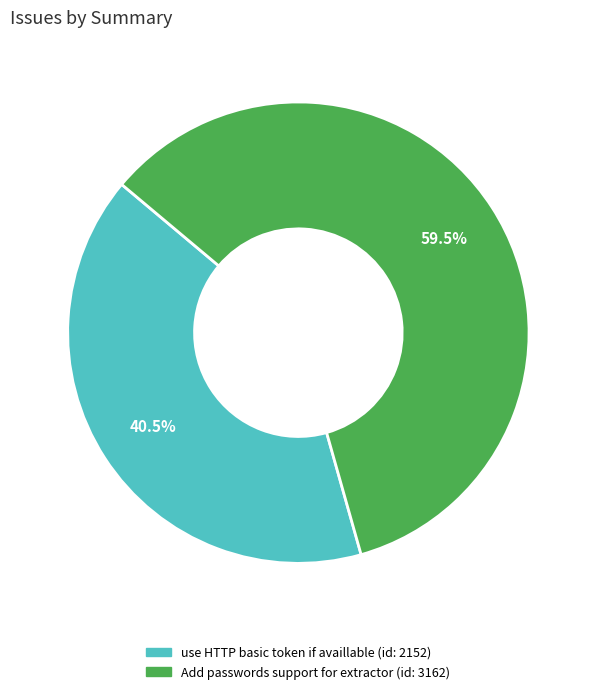

To the nearest percent, what is the combined percentage of use HTTP basic token if availlable and Add passwords support for extractor?

100%